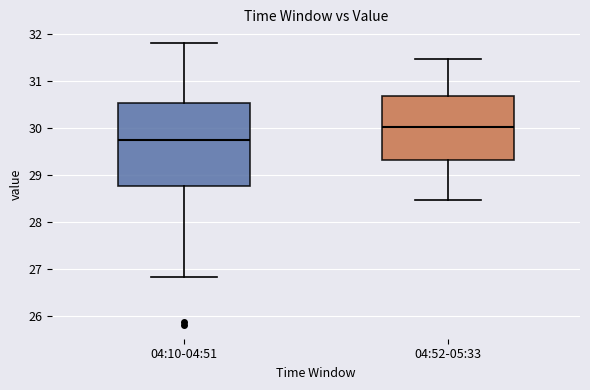

Reading left to right, transcribe this box plot: for each box, give where its median line is, the range the box spans, and where its two whiskers end, as read against the y-axis. The values are not printed on the chart, so give them approximately, as read against the axis.

04:10-04:51: median 29.7, box 28.7 to 30.5, whiskers 26.8 to 31.8
04:52-05:33: median 30.0, box 29.3 to 30.7, whiskers 28.5 to 31.5